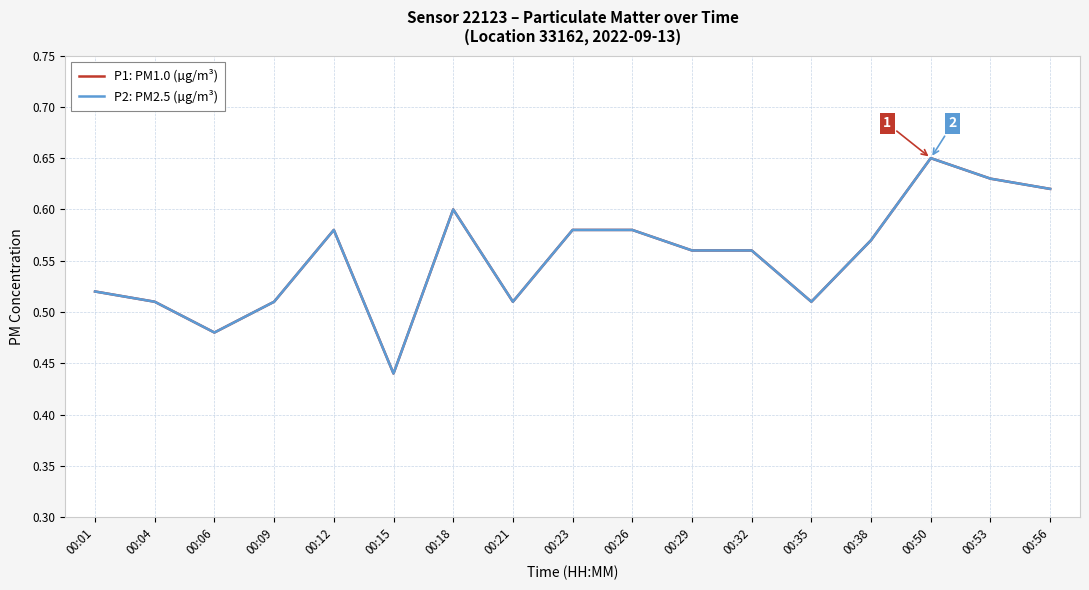

True or false: P2: PM2.5 (µg/m³) has more than 0 points higher than both neighbors.

True